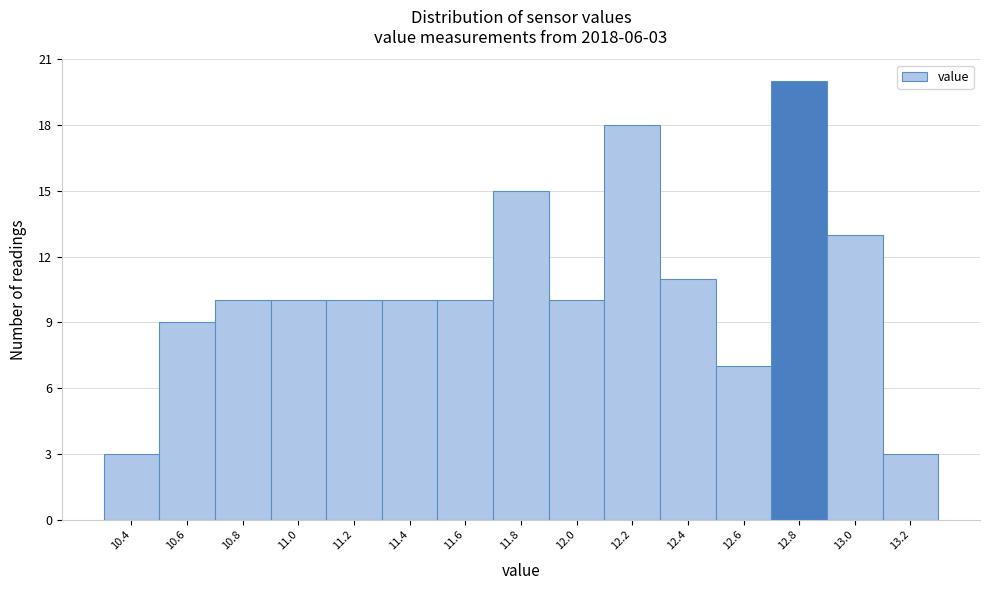

Reading left to right, extract all data points from this chart.

10.4=3	10.6=9	10.8=10	11.0=10	11.2=10	11.4=10	11.6=10	11.8=15	12.0=10	12.2=18	12.4=11	12.6=7	12.8=20	13.0=13	13.2=3